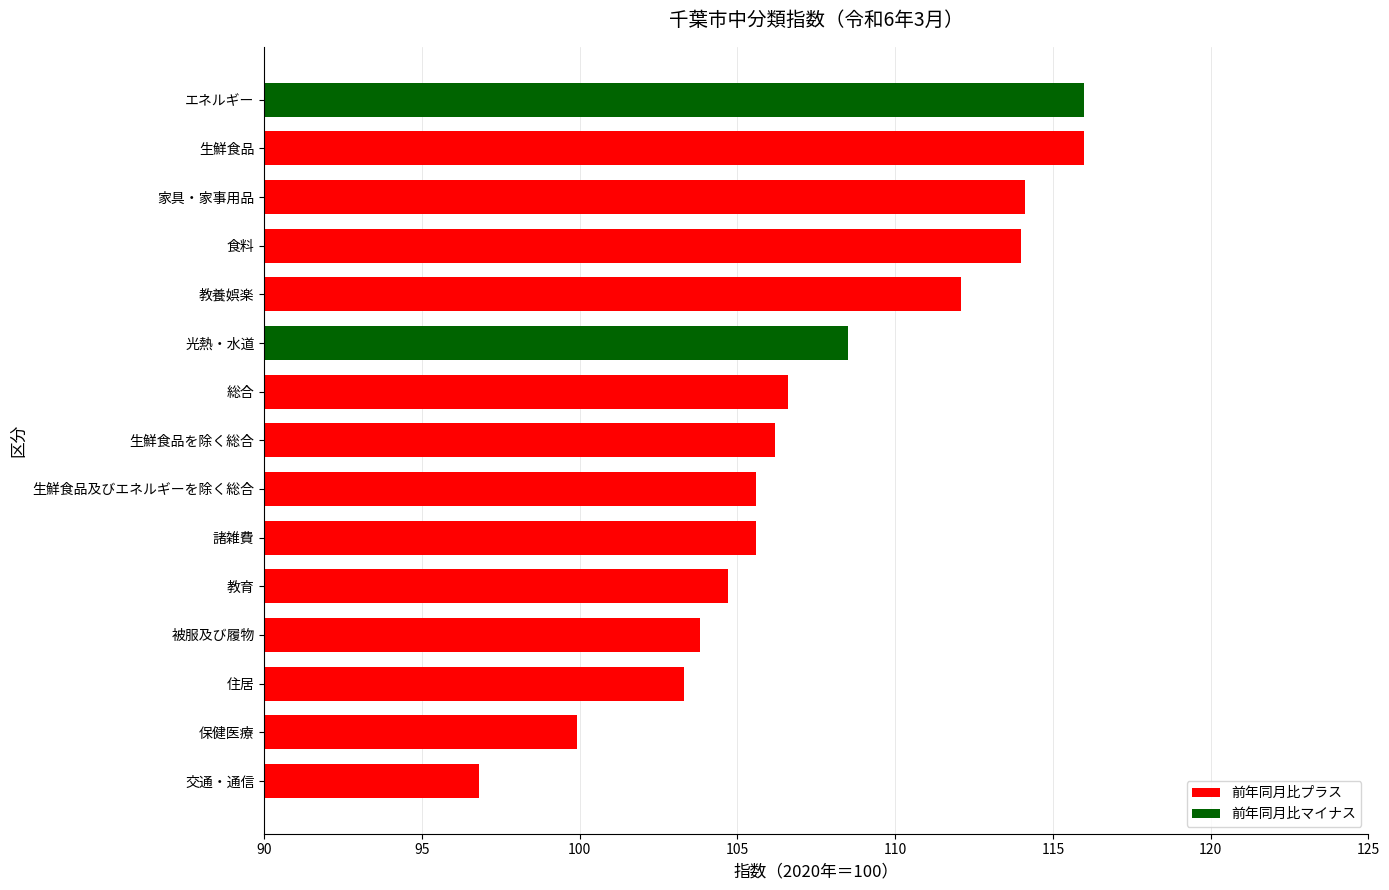

What is the greatest value displayed?

116.0